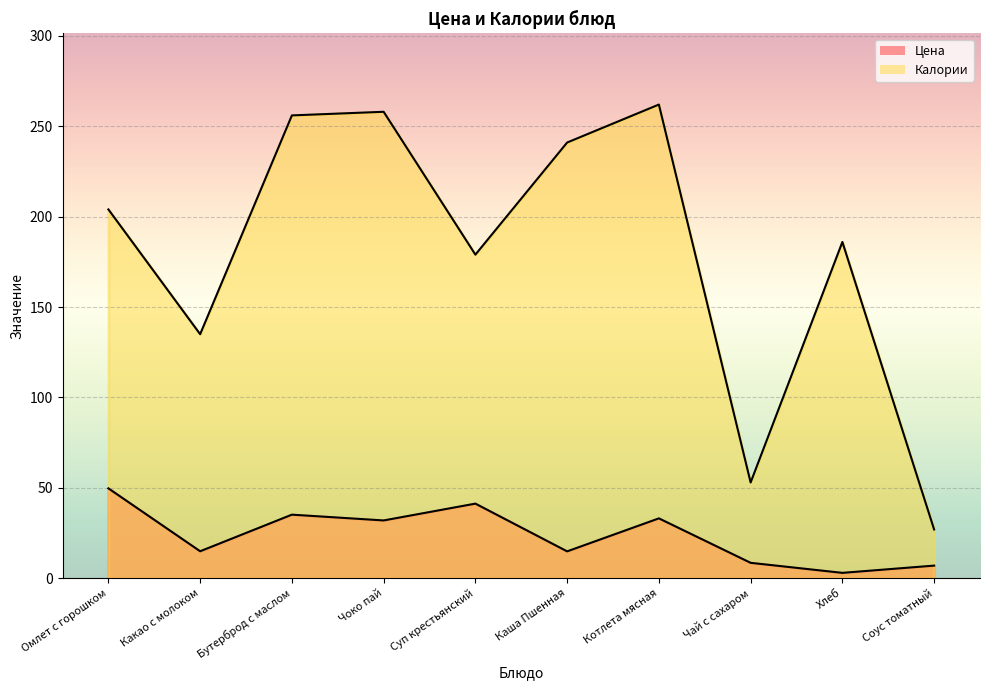

Is the value of Цена at Каша Пшенная greater than the value of калории at Соус томатный?

No